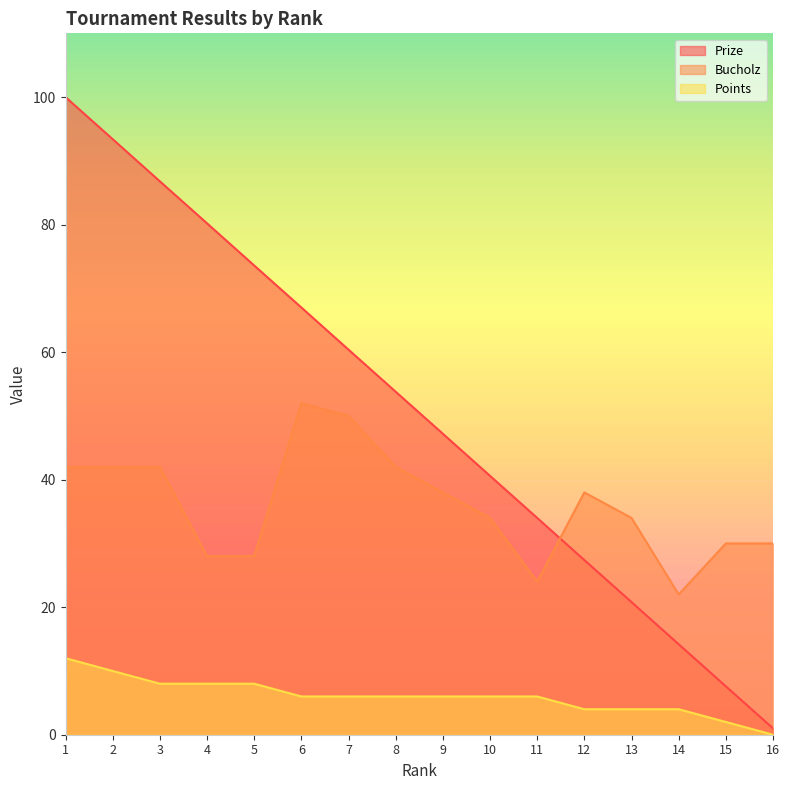

At which category is the sum across all series the highest?

1